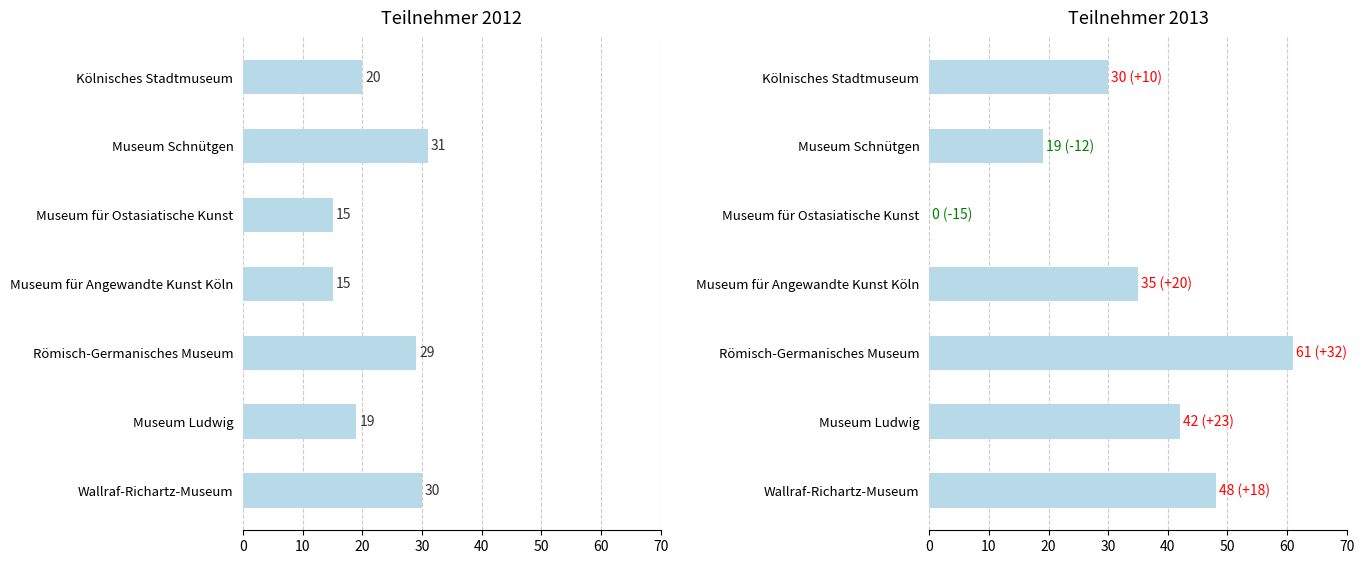

What are all the series names shown in the legend?

2012, 2013